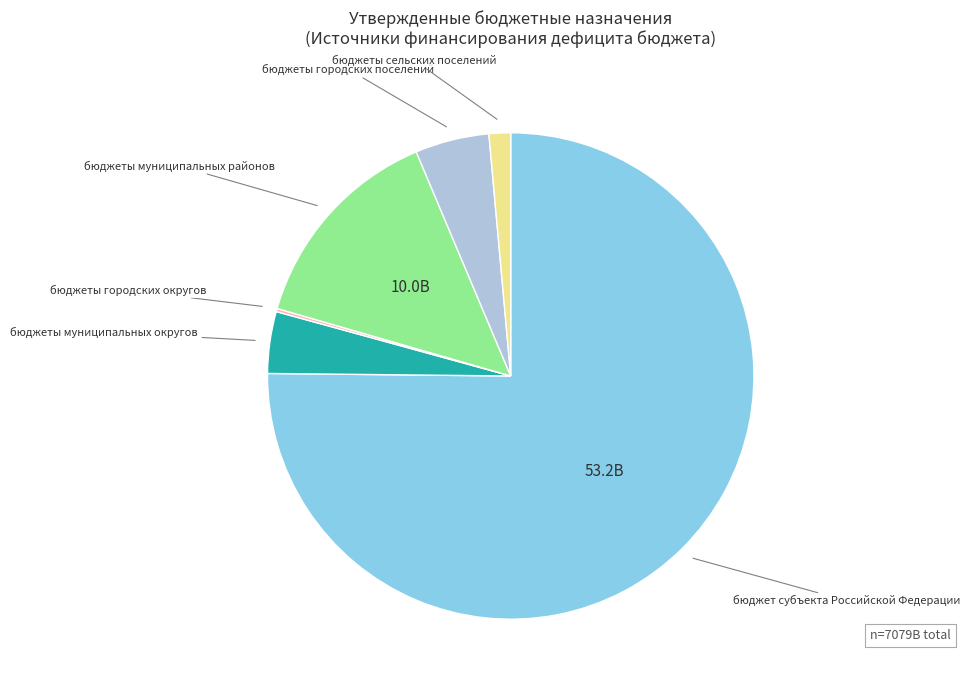

Is there any slice that represents more than half of the pie?

Yes